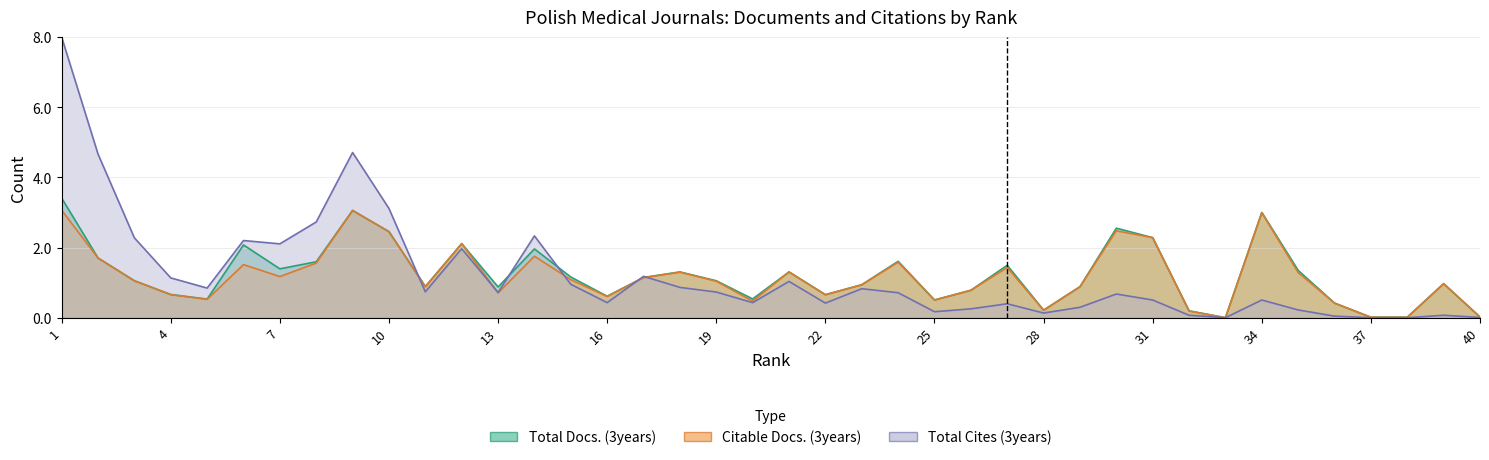

Does the chart display data point markers on the line(s)?

No